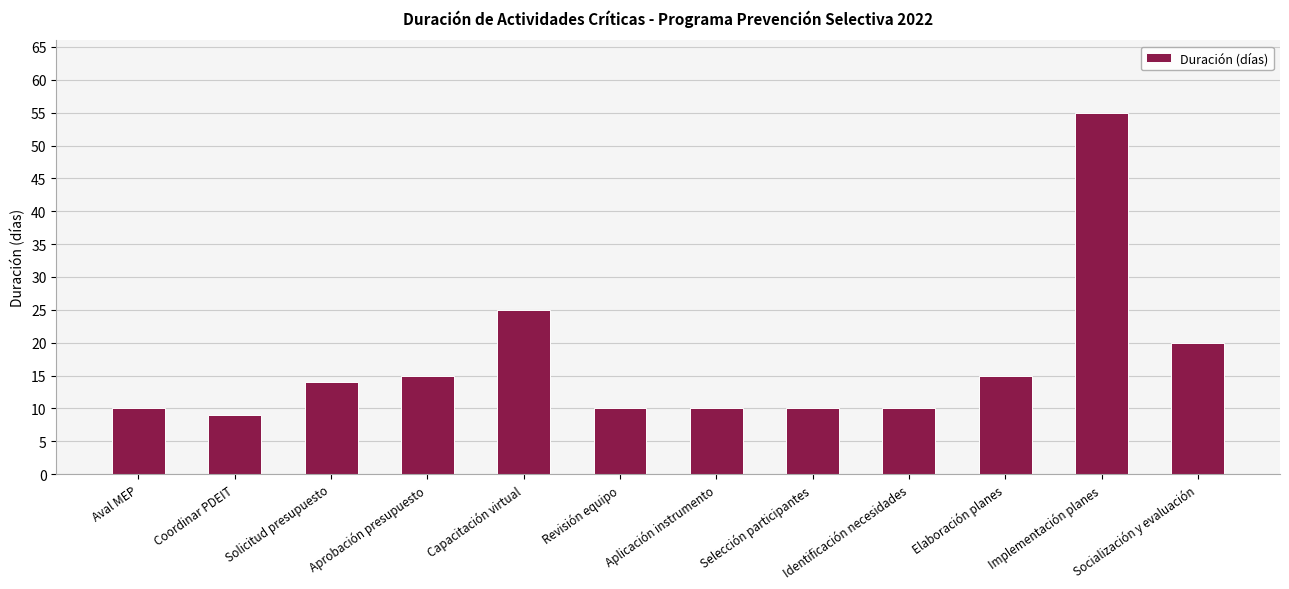

What is the difference between the maximum and minimum values?

46